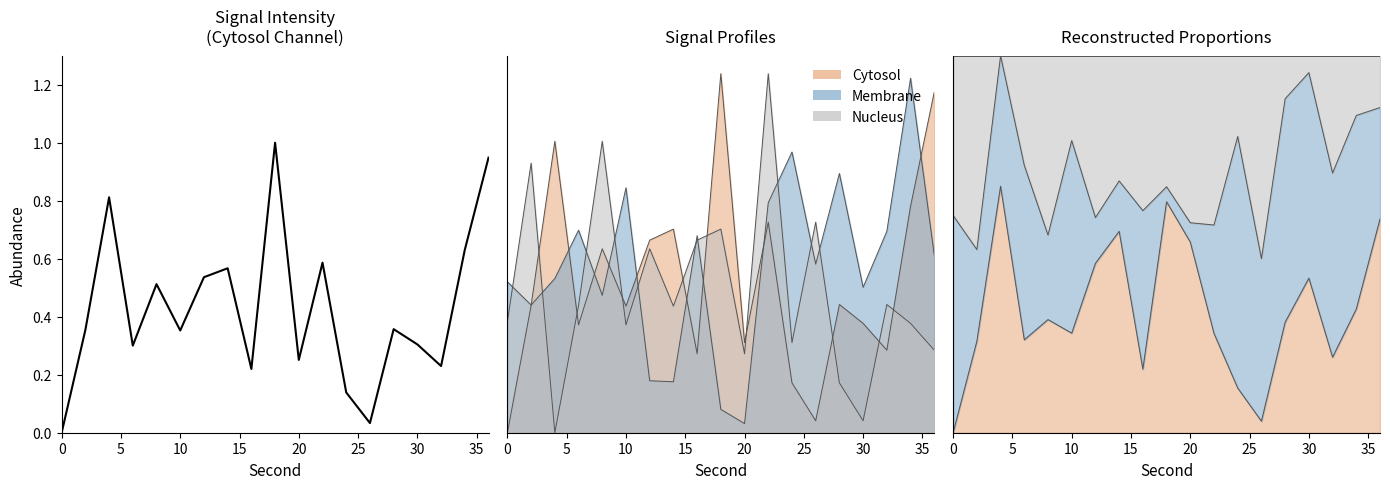

How many points are higher than both their immediate neighbors (excluding endpoints)?

6